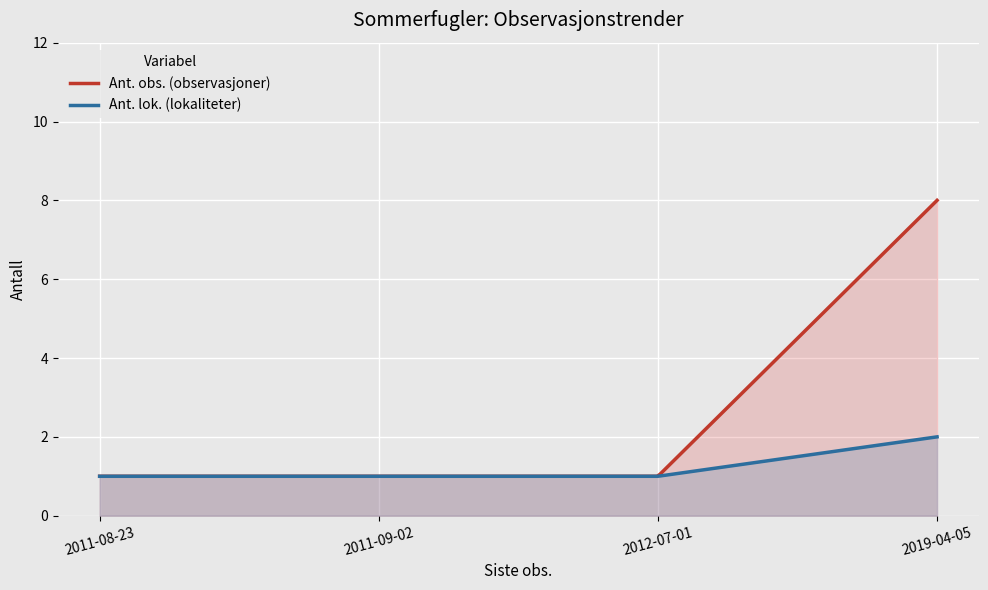

What position from the left is 2019-04-05?

4